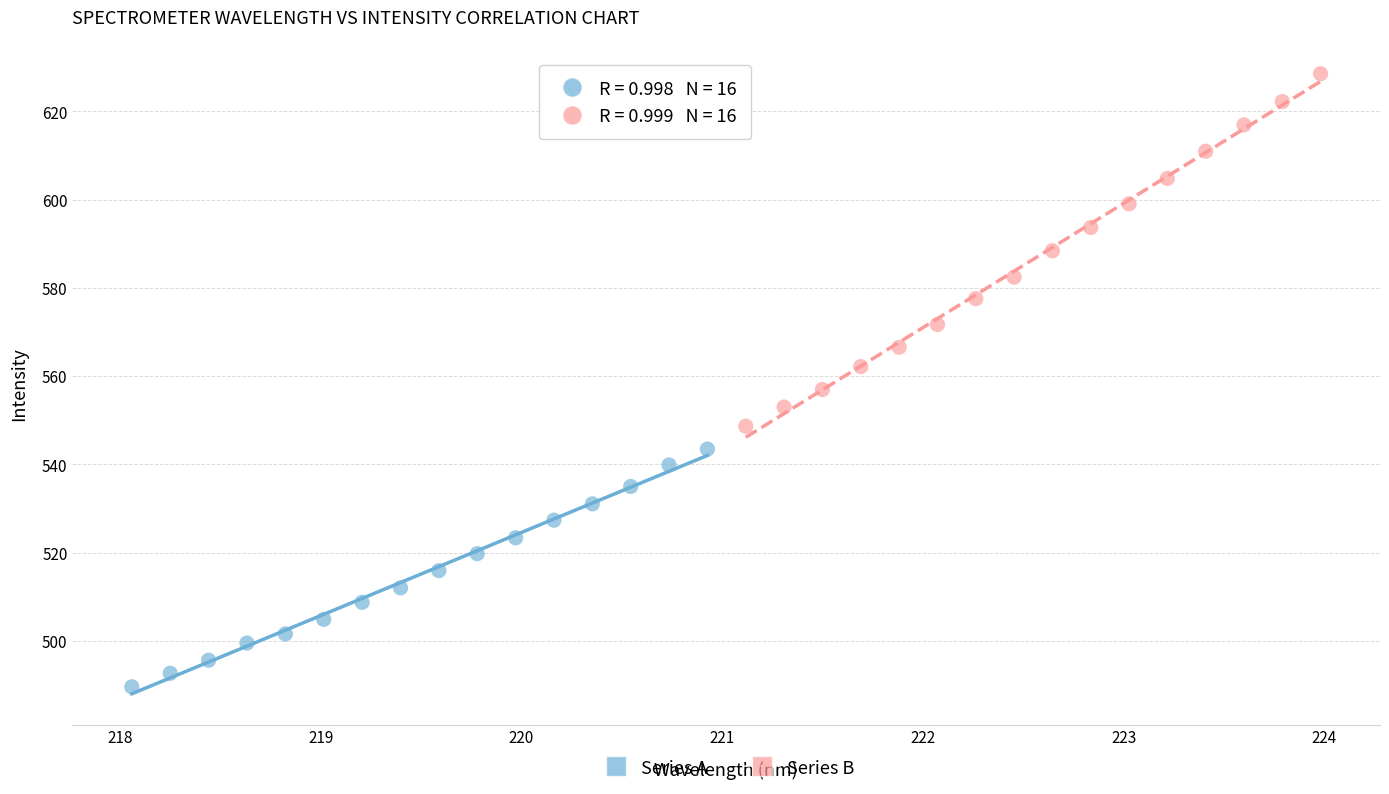

Which series reaches the minimum Y coordinate?

Series A